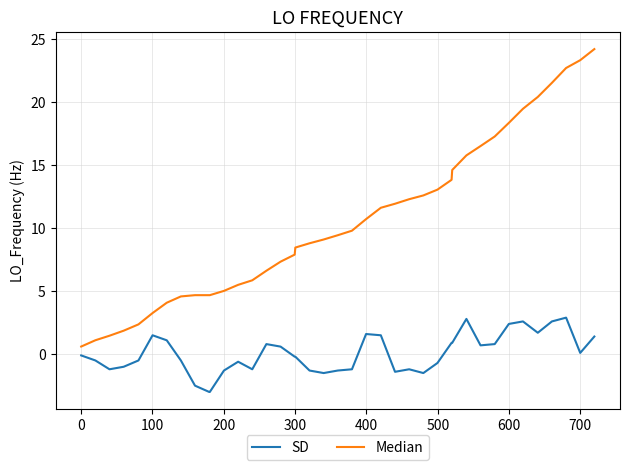

What is the sum of all Median values?

416.7